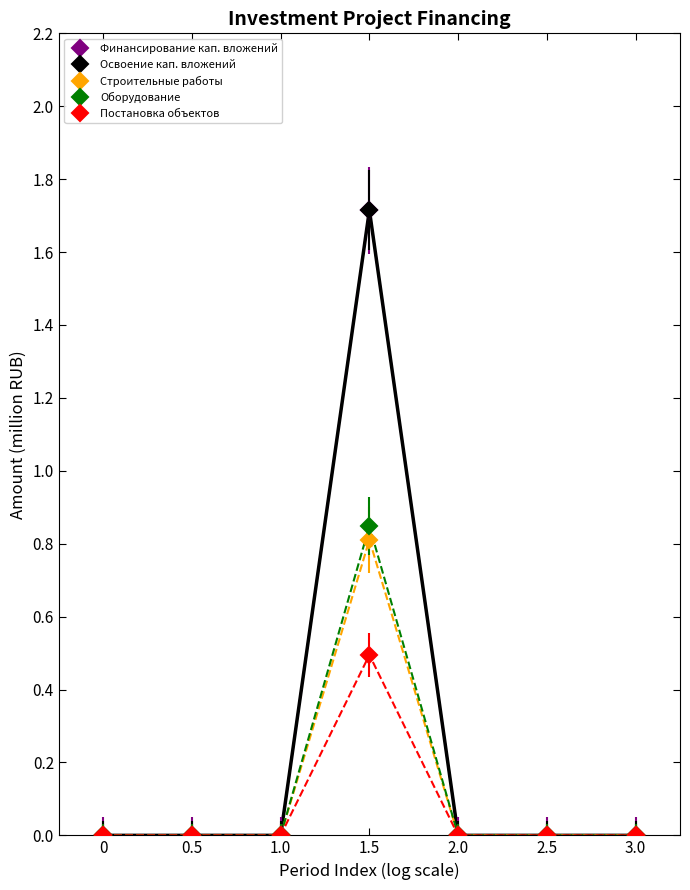

Is this an area chart (filled region under the line)?

No